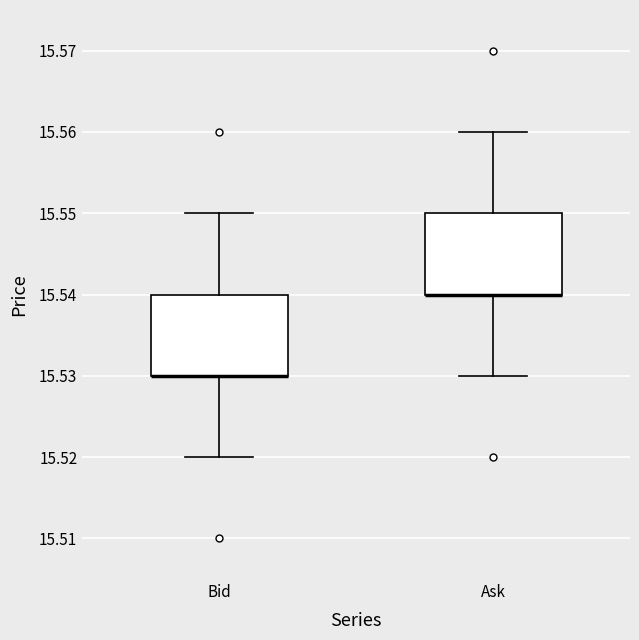

Where is the lower edge of the box for Ask on the y-axis? The values are not printed on the chart, so give them approximately, as read against the axis.

15.54